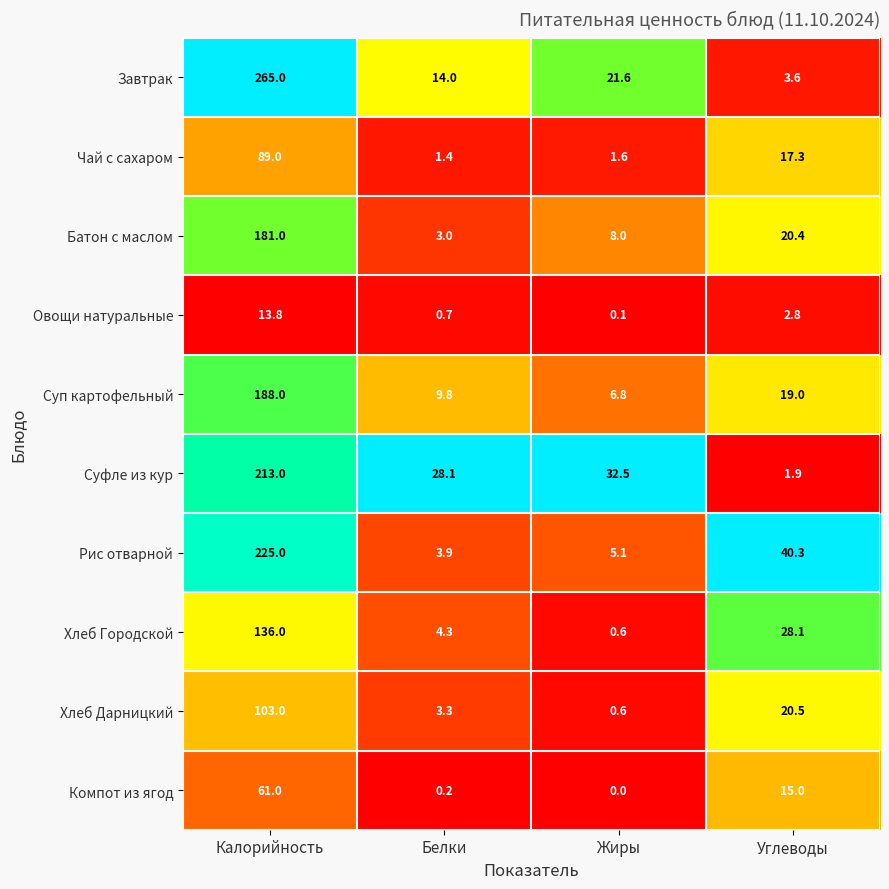

Which category has the highest value across all series?

Калорийность